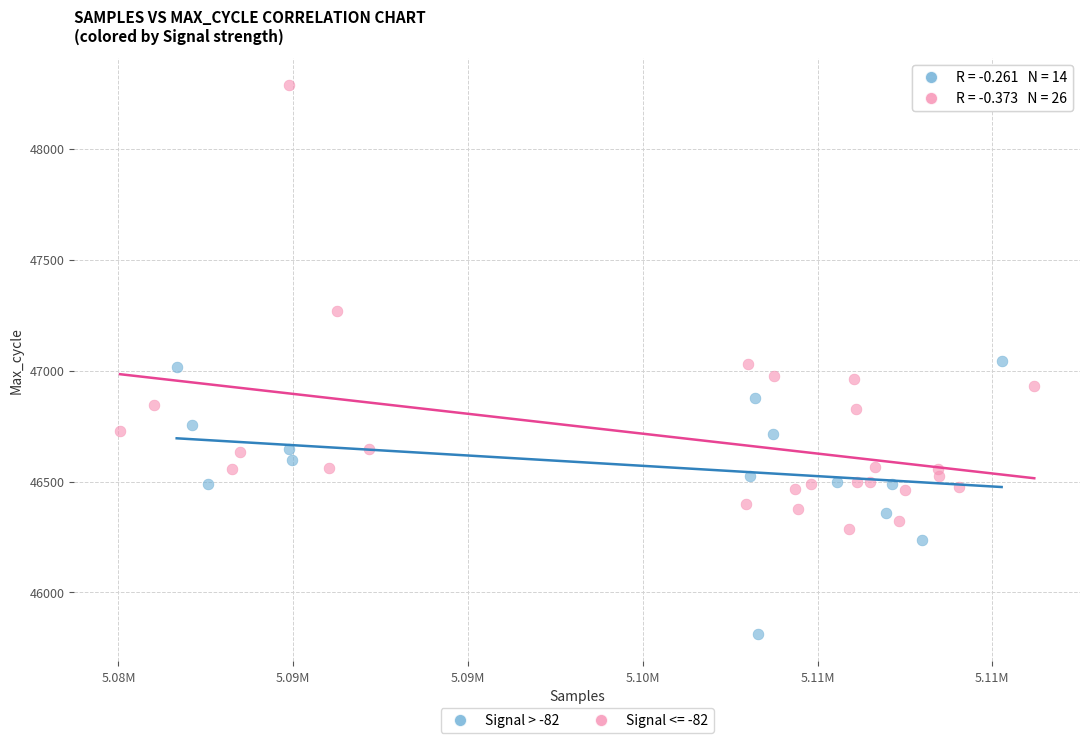

Which series has the largest Y range (max minus min)?

Signal <= -82